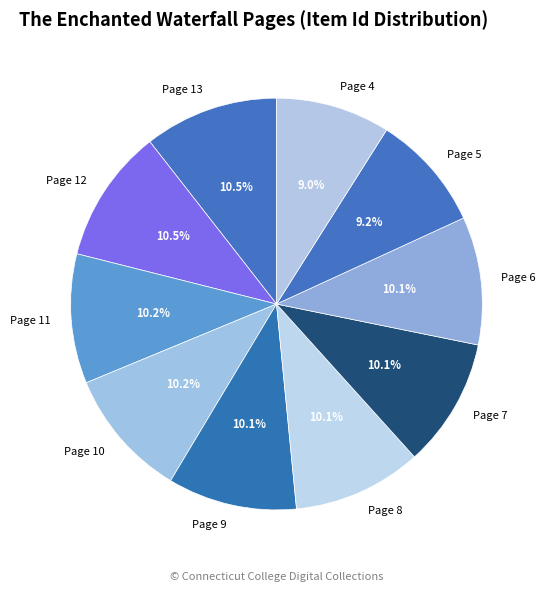

To the nearest percent, what percentage of the pie is Page 8?

10%